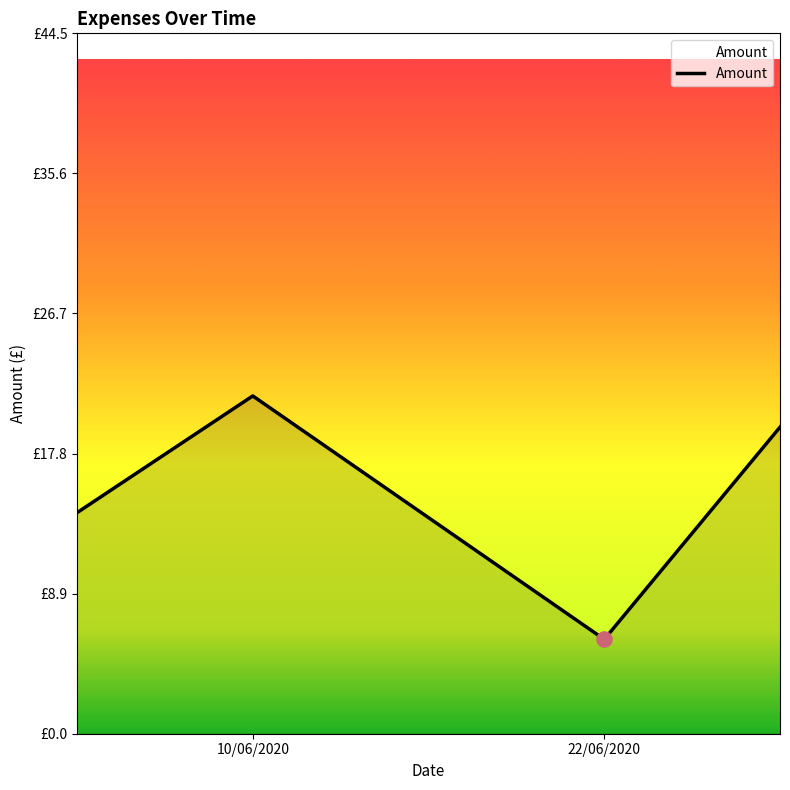

What is the ratio of the value at 22/06/2020 to the value at 30/06/2020?

0.2